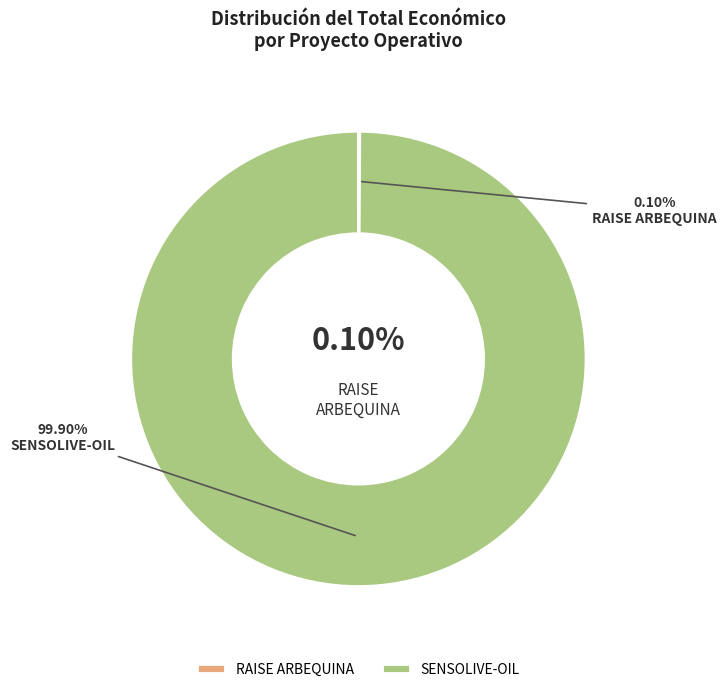

Count the number of slices in the pie.

2